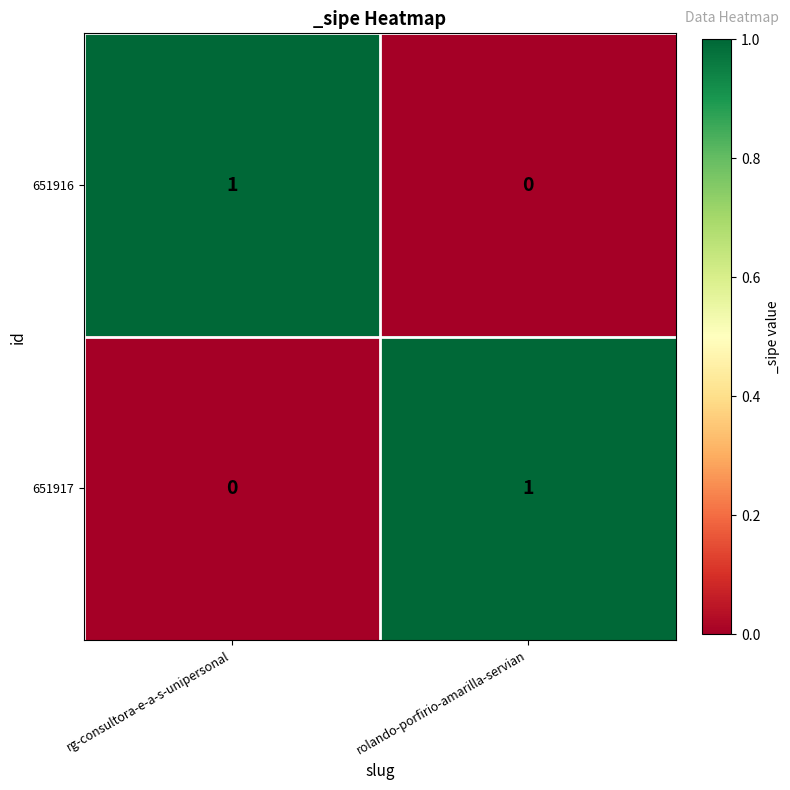

Reading right to left, extract all data points from this chart.

651916: 0	1
651917: 1	0